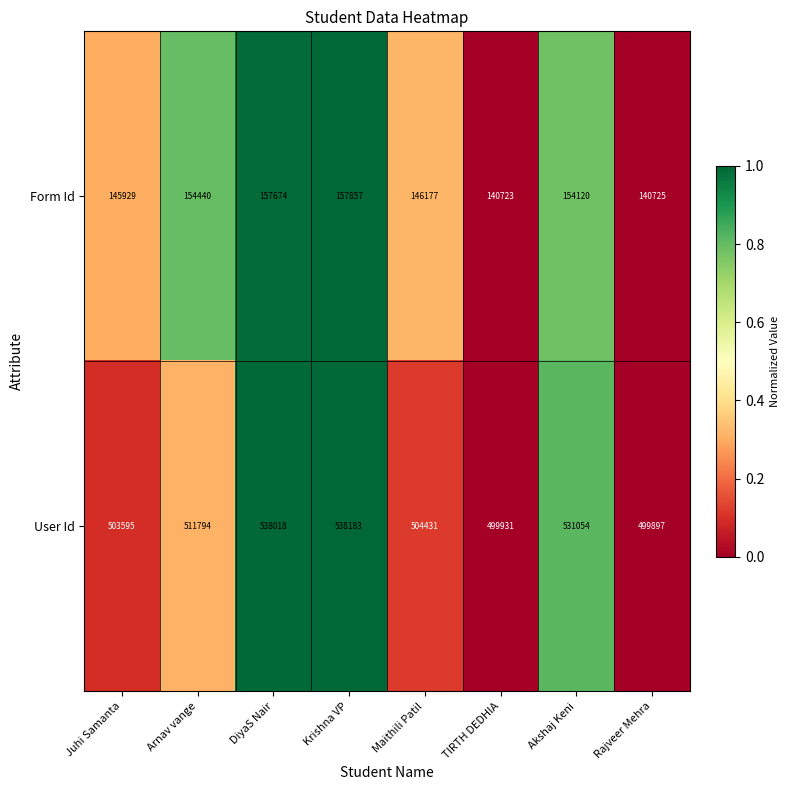

Is it true that Form Id equals 140723 at TIRTH DEDHIA?

True